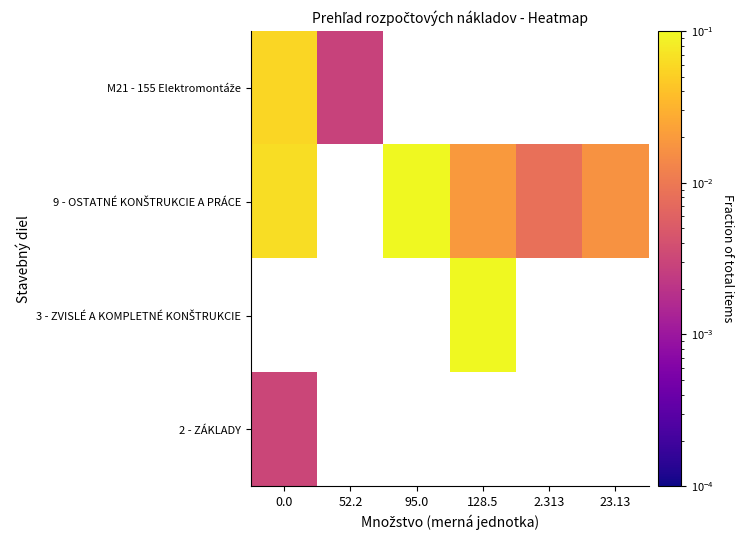

Which category has the lowest value across all series?

52.2